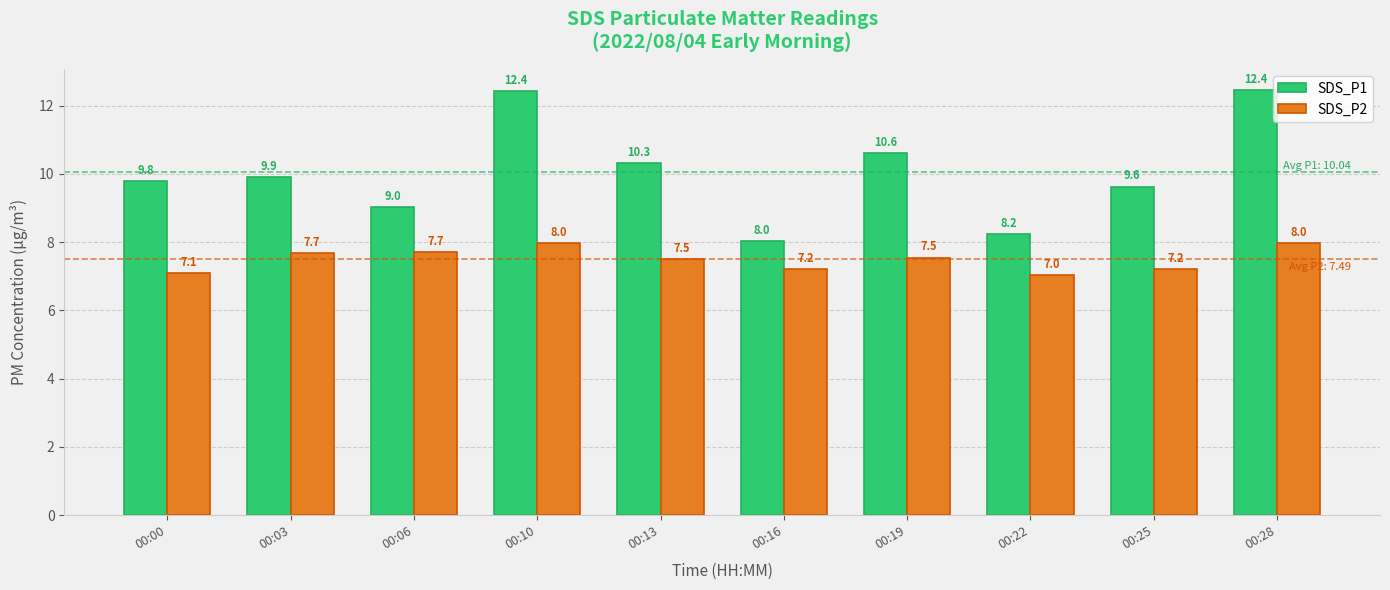

Where does the SDS_P1 series first go above 9?

00:00